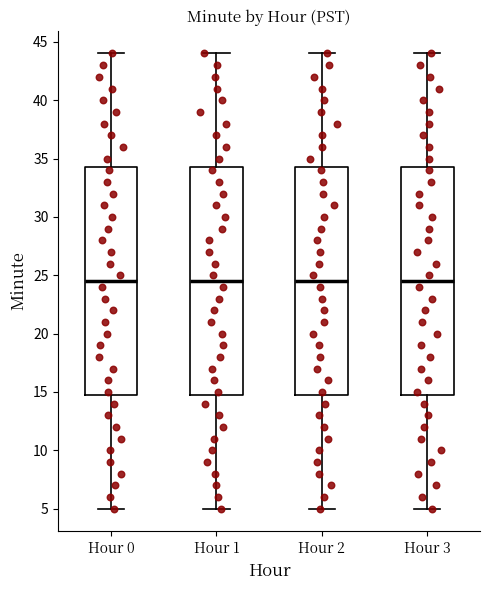

Reading left to right, transcribe this box plot: for each box, give where its median line is, the range the box spans, and where its two whiskers end, as read against the y-axis. The values are not printed on the chart, so give them approximately, as read against the axis.

Hour 0: median 24.5, box 15.0 to 34.5, whiskers 5.0 to 44.0
Hour 1: median 24.5, box 15.0 to 34.5, whiskers 5.0 to 44.0
Hour 2: median 24.5, box 15.0 to 34.5, whiskers 5.0 to 44.0
Hour 3: median 24.5, box 15.0 to 34.5, whiskers 5.0 to 44.0